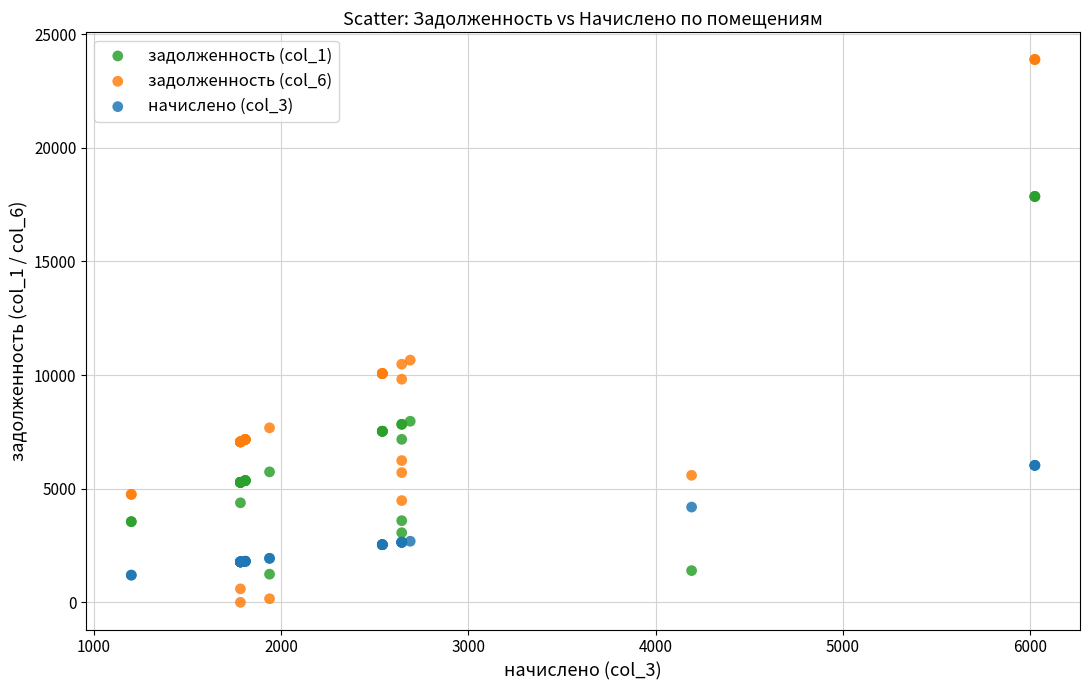

Which series has the widest spread of Y values?

задолженность (col_6)